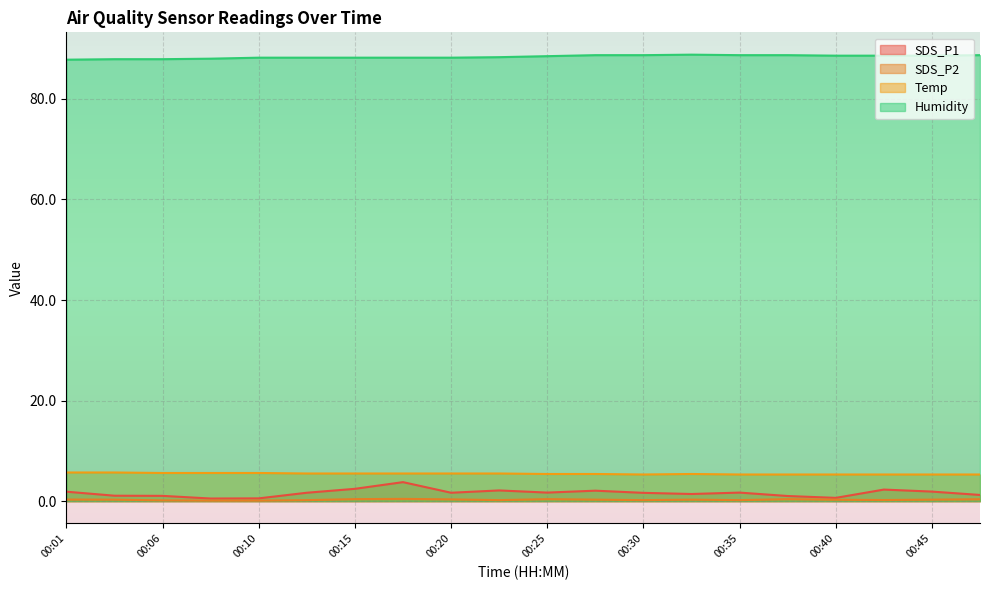

What is the value of the Humidity point at the 12th from the left?

88.7